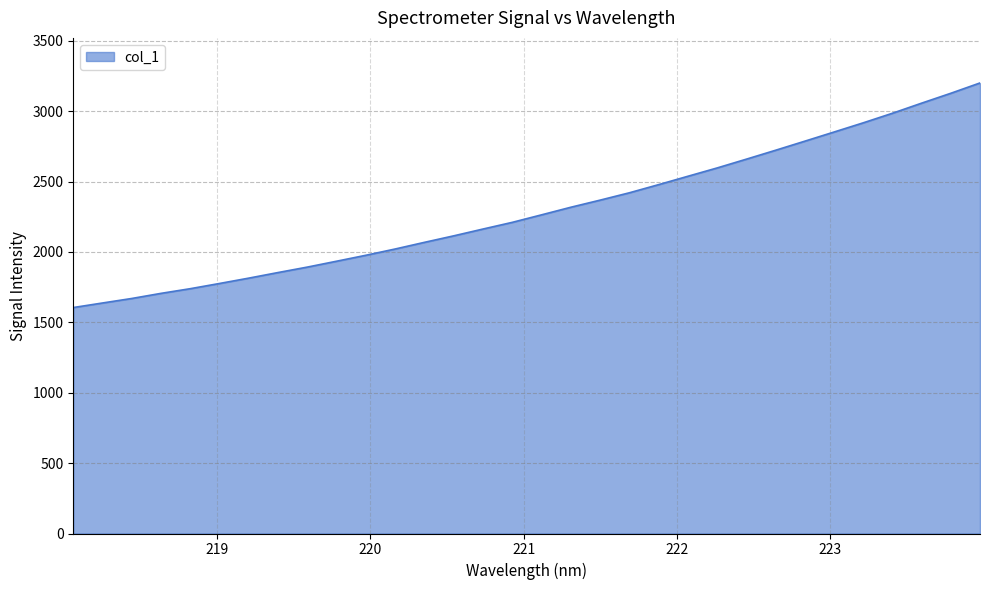

What is the smallest value displayed?

1605.3